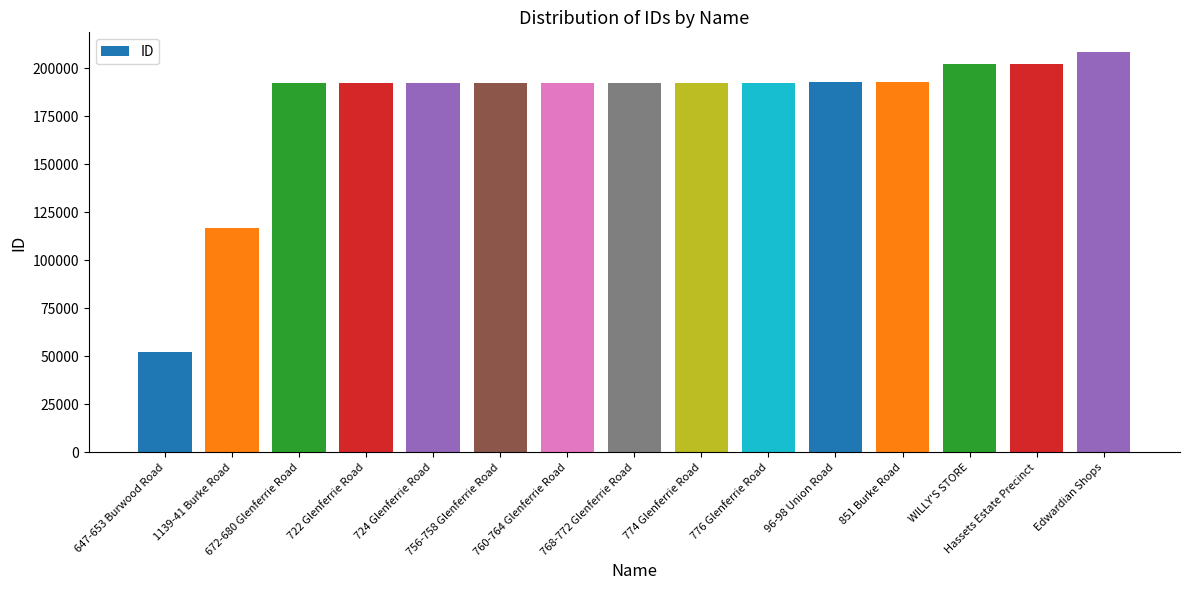

Between 760-764 Glenferrie Road and WILLY'S STORE, which is larger?

WILLY'S STORE